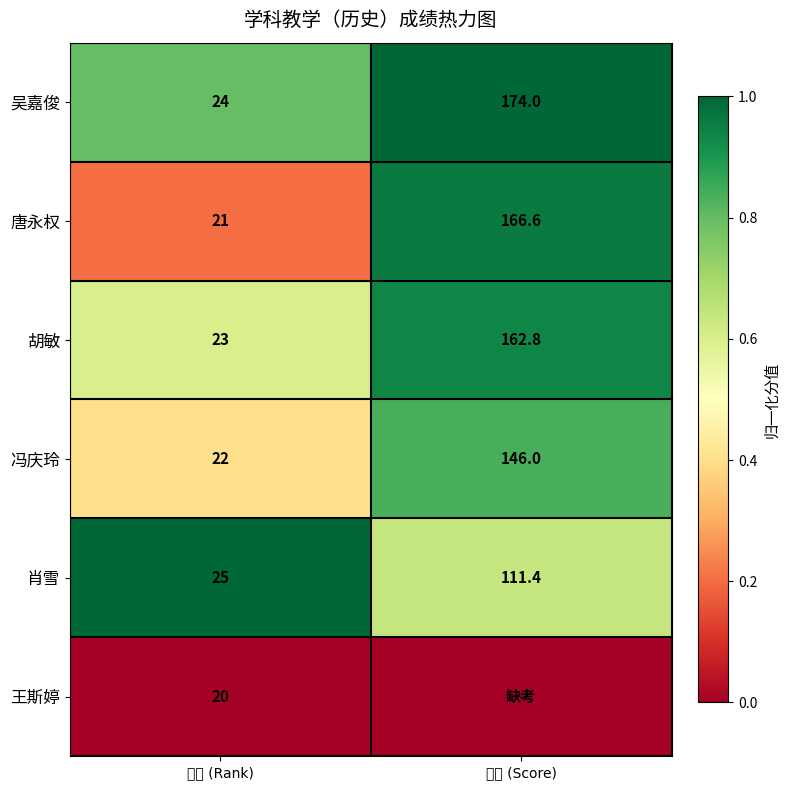

Which category has the highest value in the 冯庆玲 series?

总分 (Score)